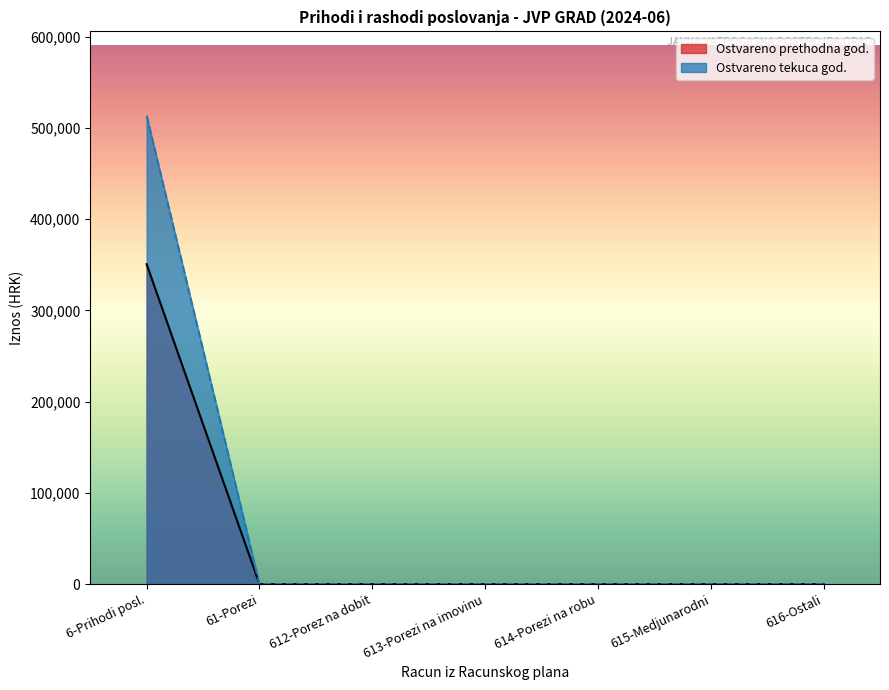

What is the highest value of the Ostvareno tekuca god. series?

513506.2